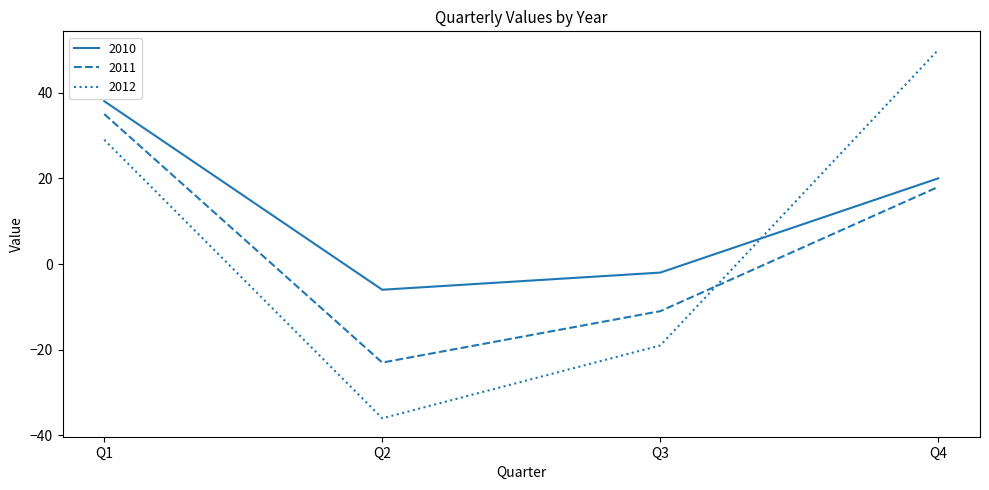

List the labels in order of 2010 value, largest first.

Q1, Q4, Q3, Q2